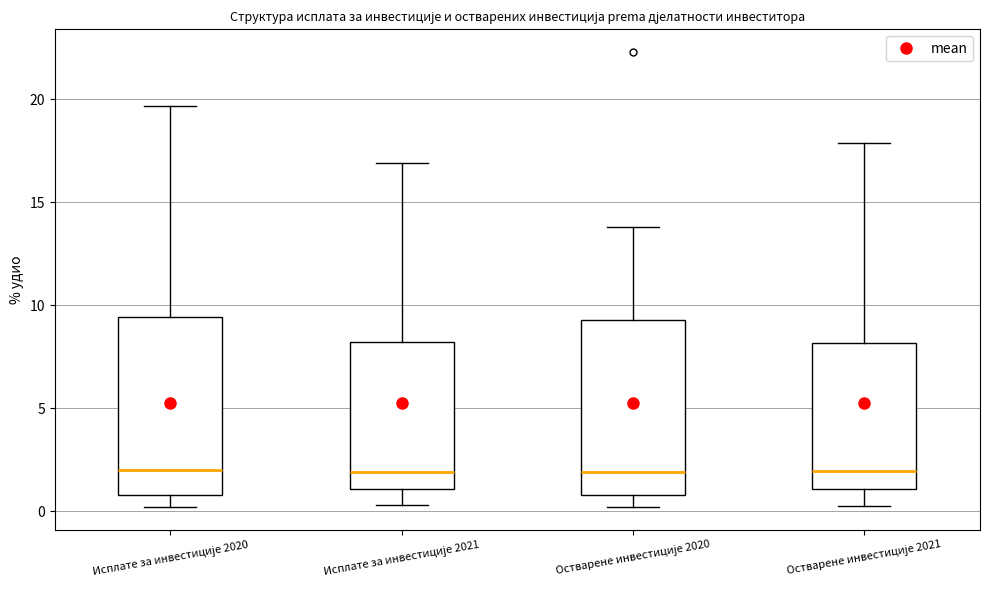

Where does the median line of the box for Остварене инвестиције 2021 sit on the y-axis? The values are not printed on the chart, so give them approximately, as read against the axis.

2.0